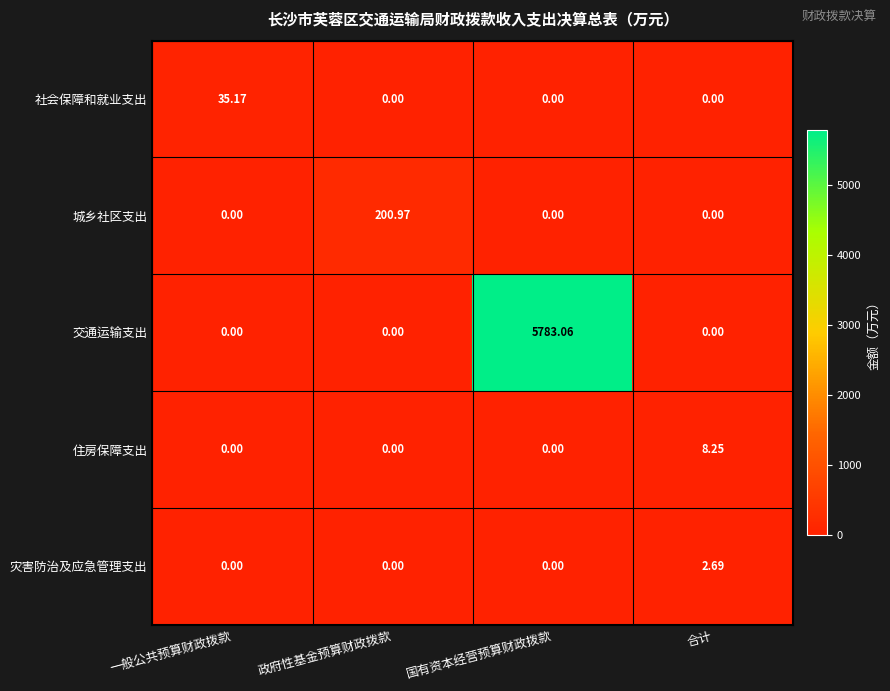

Rank the series by their maximum value, from highest to lowest.

交通运输支出, 城乡社区支出, 社会保障和就业支出, 住房保障支出, 灾害防治及应急管理支出